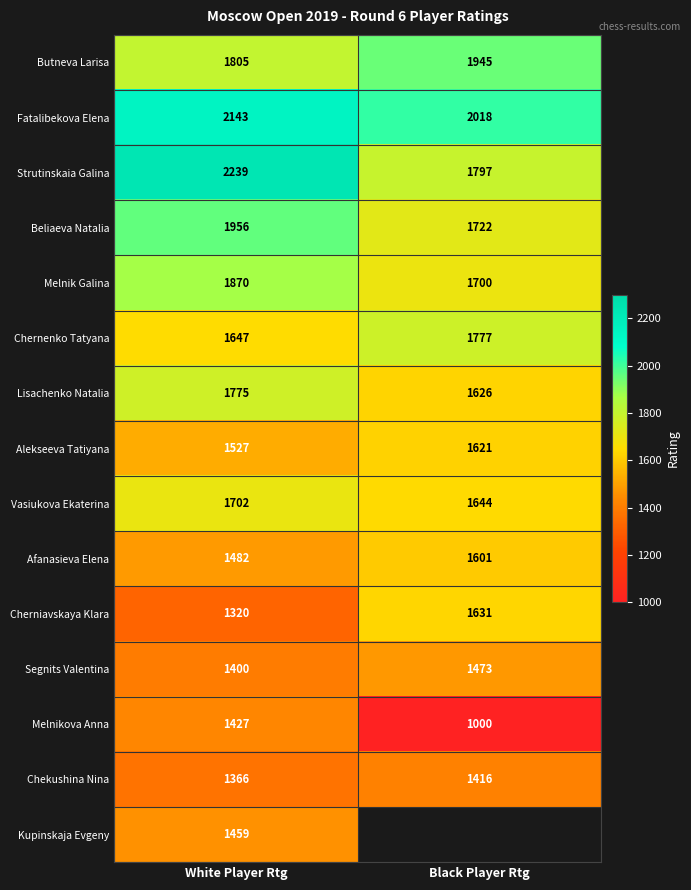

Is it true that Chekushina Nina equals 354 at White Player Rtg?

False